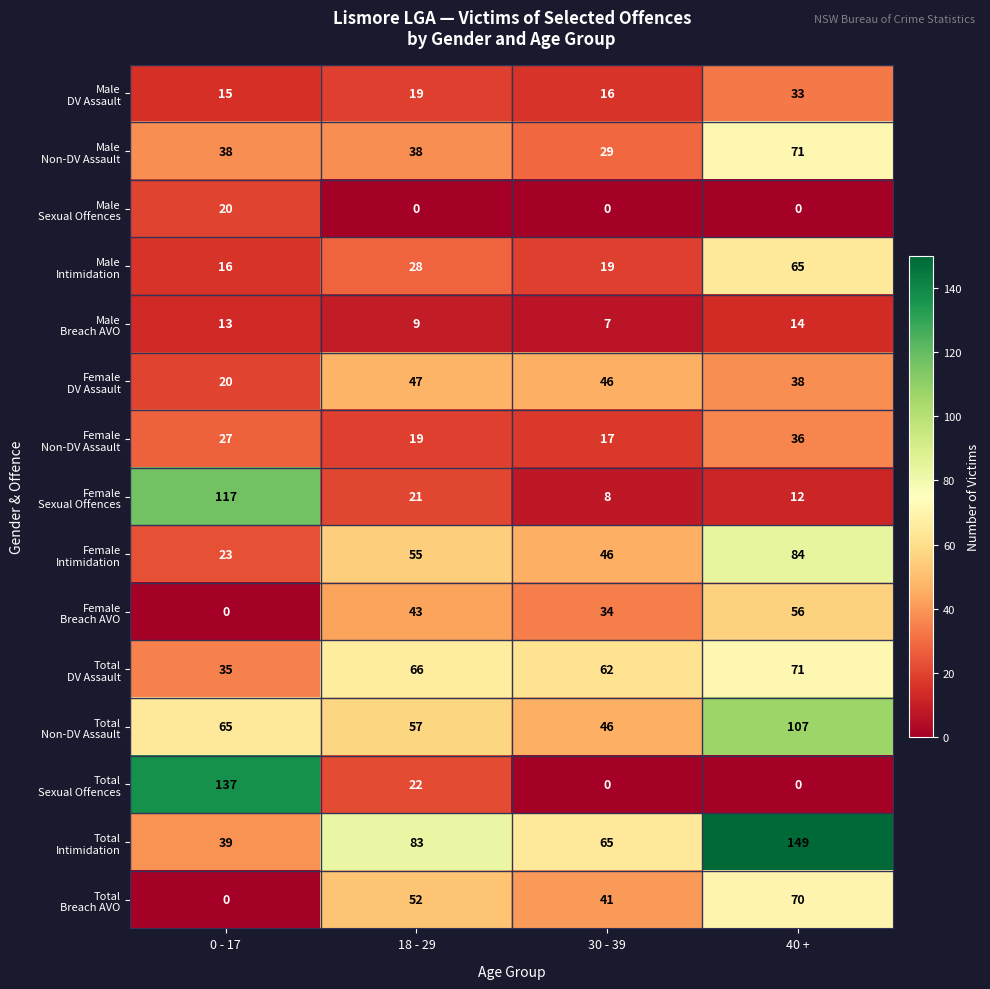

How many distinct data groups are displayed?

15